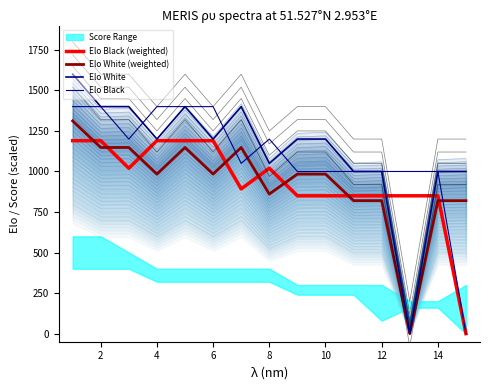

True or false: Elo Black has a value of 1400.0 at 2.

True